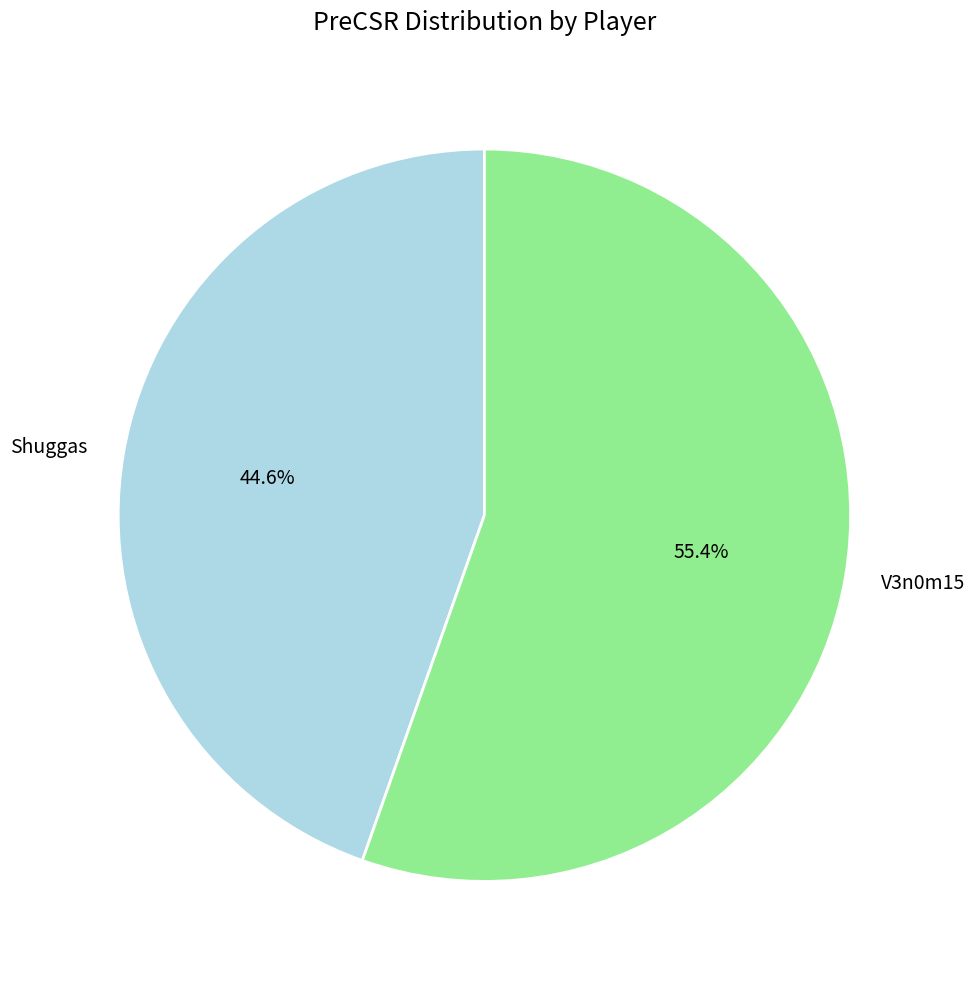

To the nearest percent, what portion does Shuggas represent?

45%